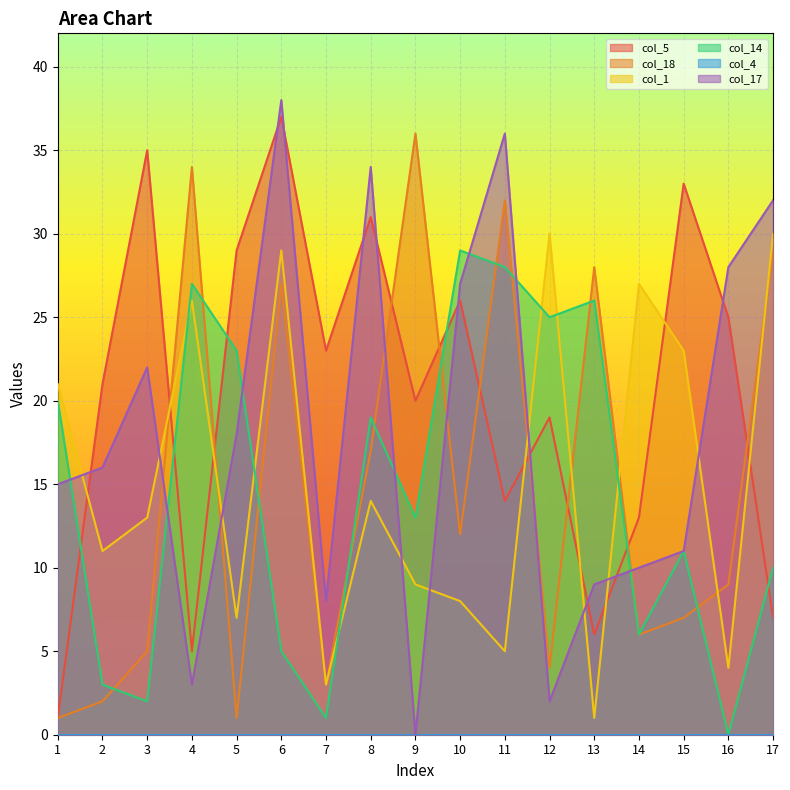

How many times do col_5 and col_18 cross each other?

9